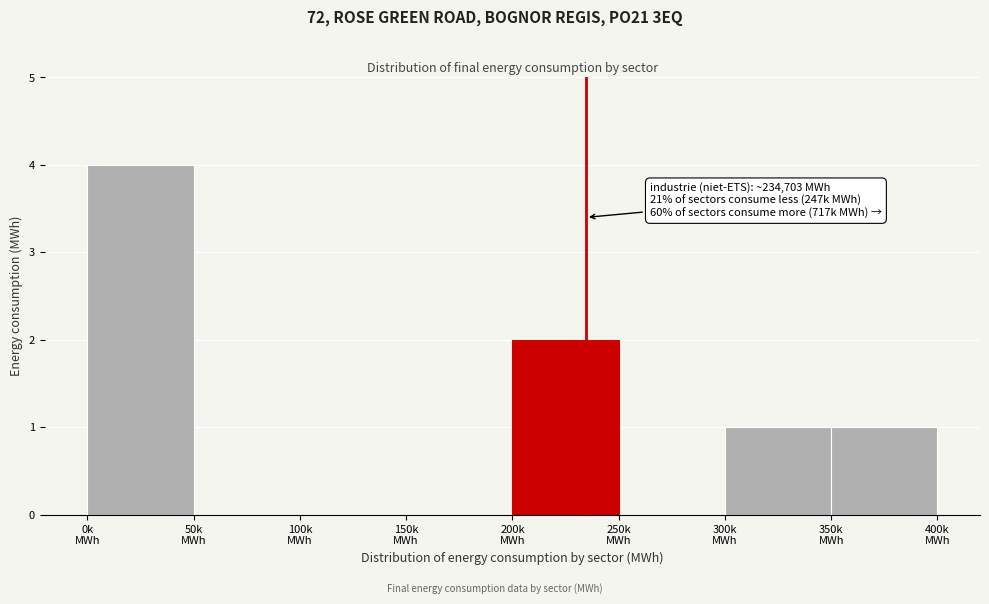

What is the sum of all values?

8